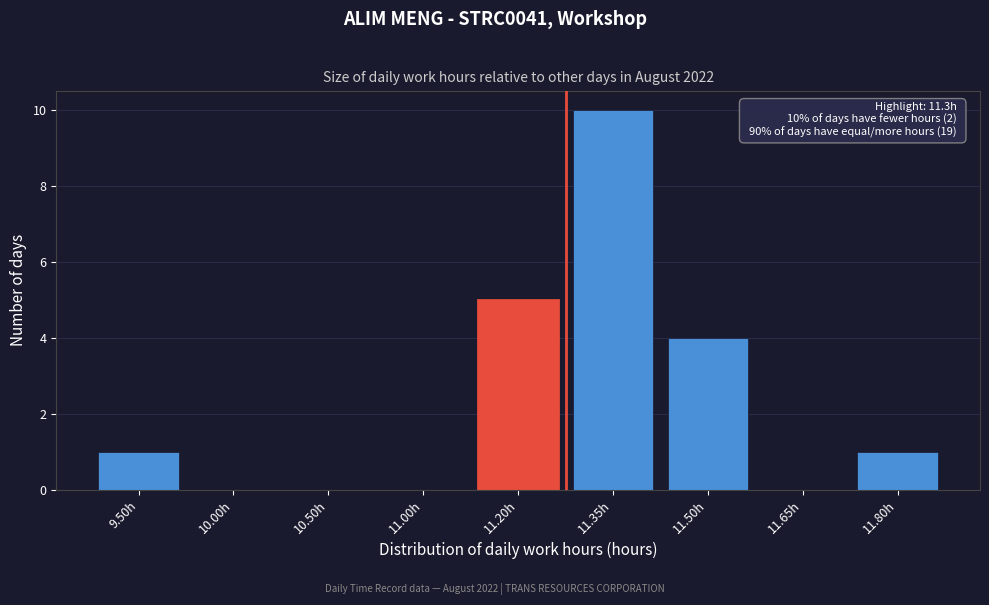

Reading right to left, extract all data points from this chart.

11.80h=1	11.65h=0	11.50h=4	11.35h=10	11.20h=5	11.00h=0	10.50h=0	10.00h=0	9.50h=1